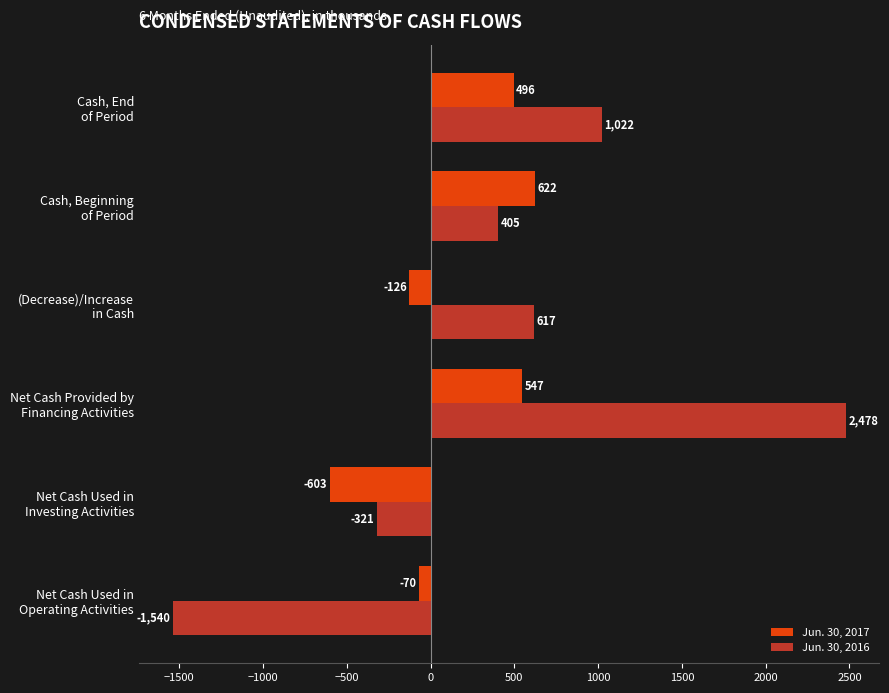

What is the difference between the second highest and second lowest values in the Jun. 30, 2016 series?

1343